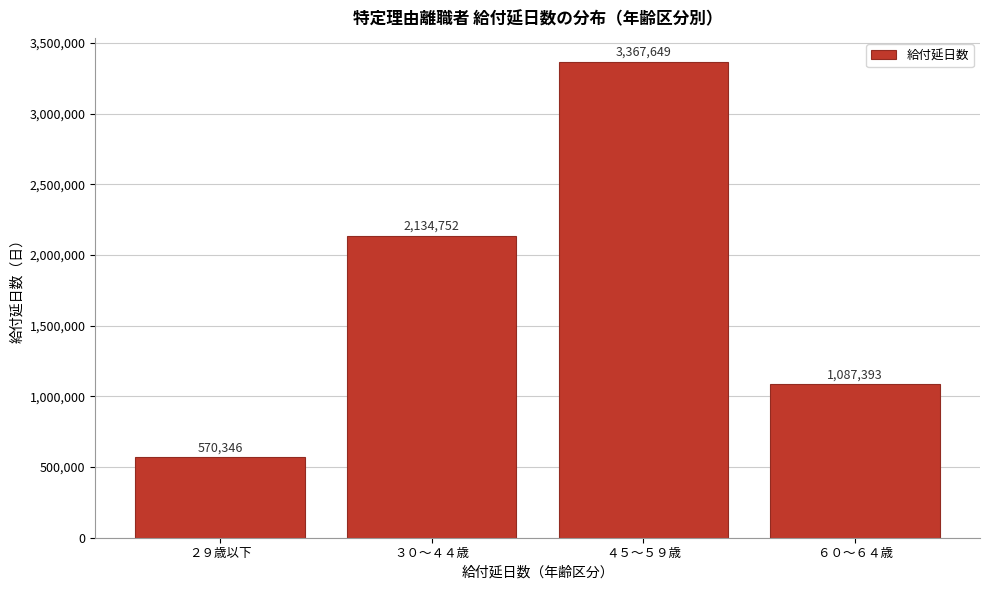

Reading left to right, transcribe all the data shown in this chart.

570346	2134752	3367649	1087393